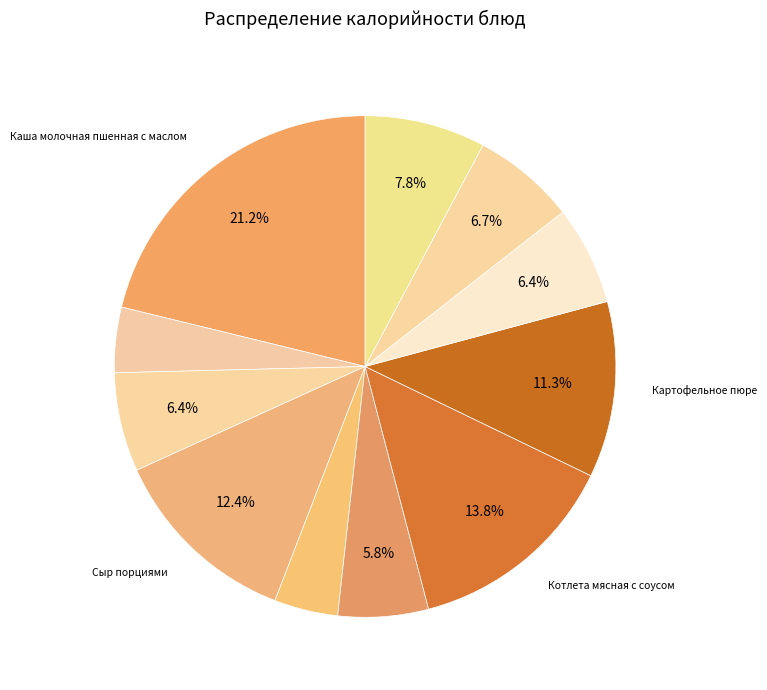

Count the number of slices in the pie.

11